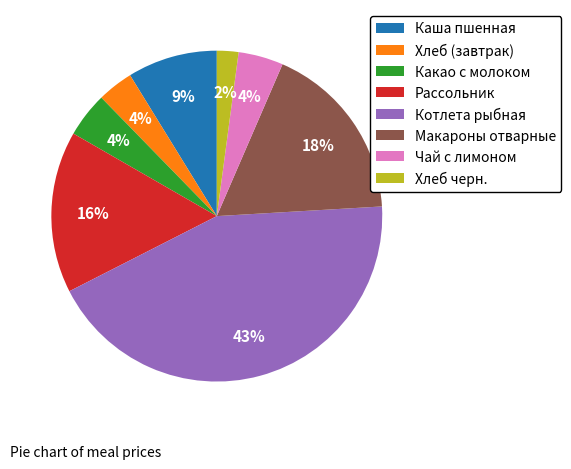

The Котлета рыбная slice represents 34% of the pie. True or false?

False